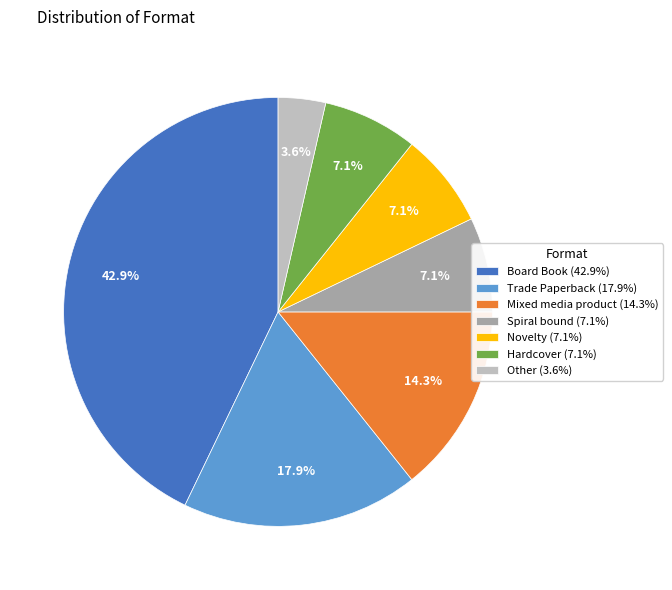

Which slice is the smallest?

Other